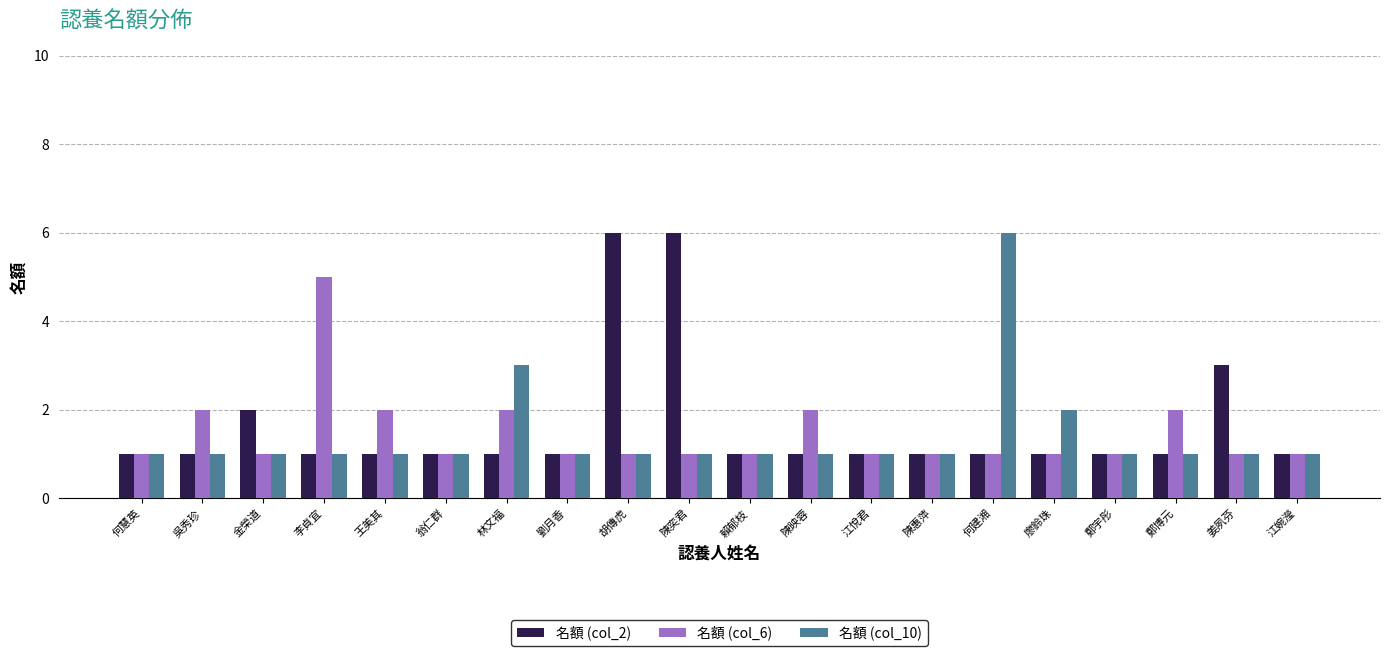

What is the value of the 名額 (col_6) bar at the 15th from the left?

1